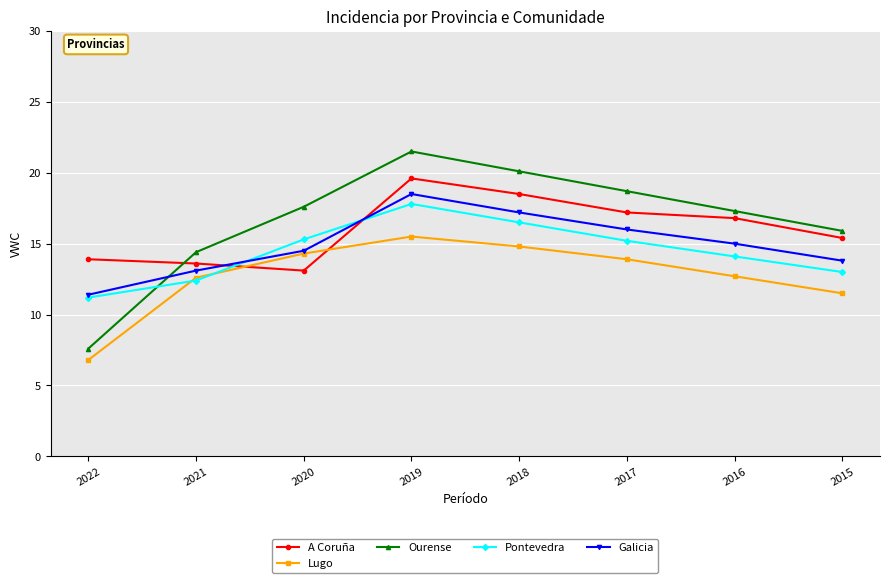

What is the sum of the Galicia values at 2022 and 2018?

28.6